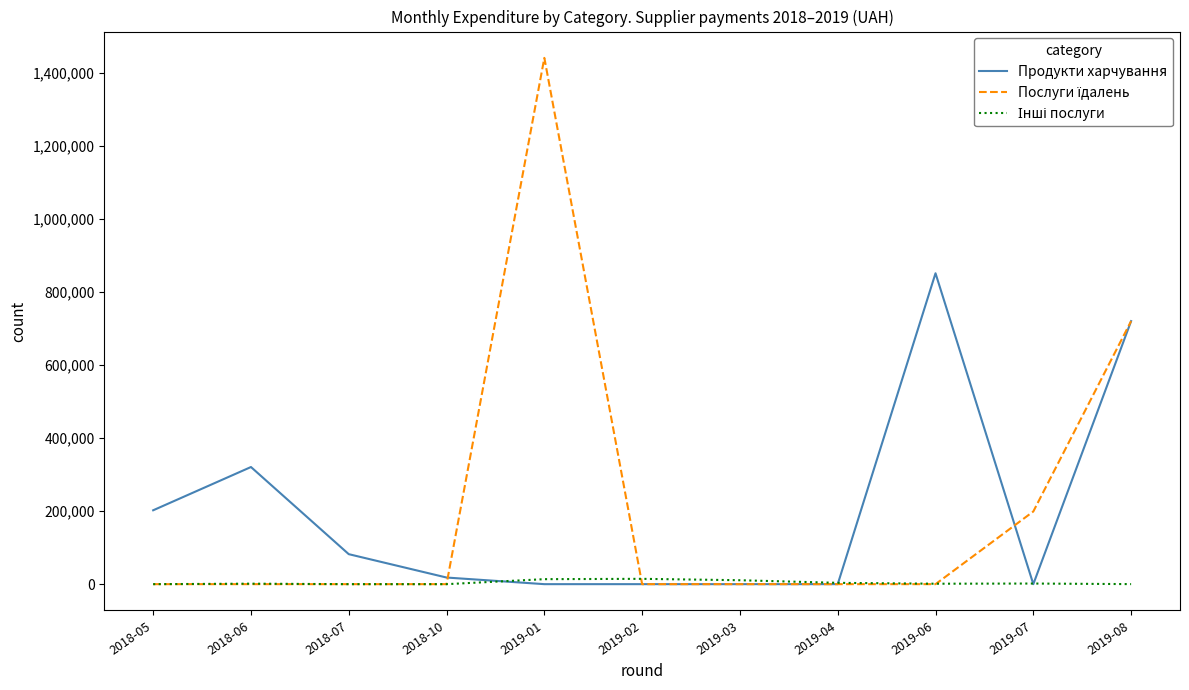

At which label is Продукти харчування closest to 425861?

2018-06